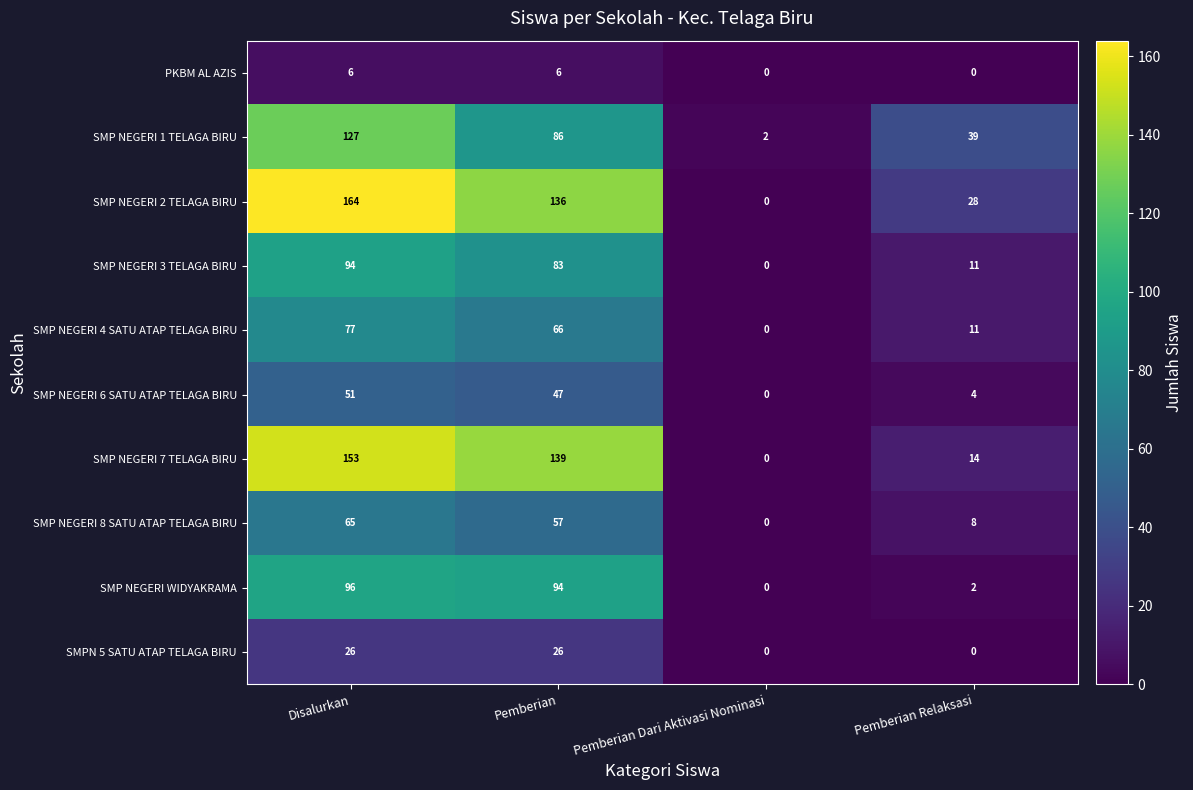

Which series has the largest range (max minus min)?

SMP NEGERI 2 TELAGA BIRU